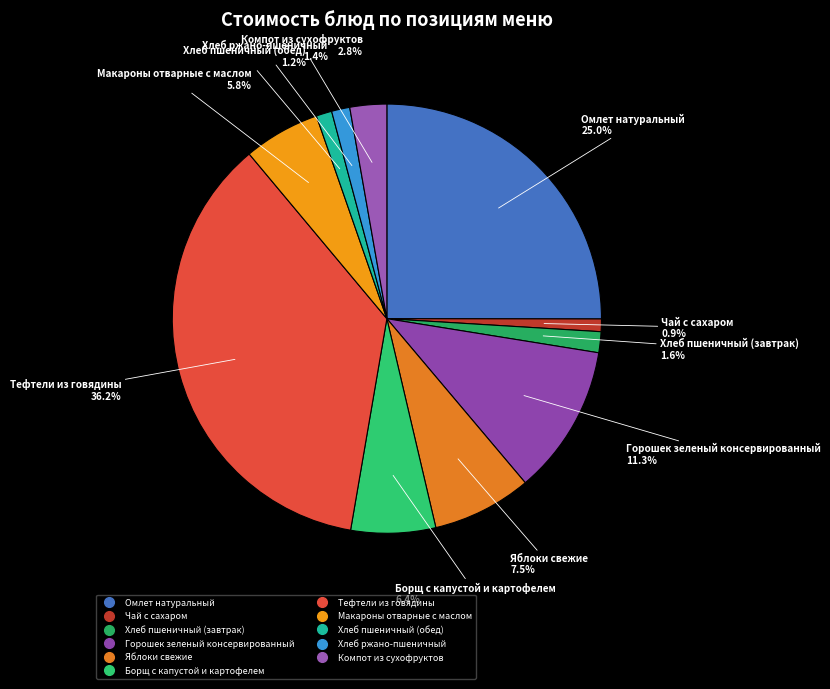

To the nearest percent, what portion does Хлеб ржано-пшеничный represent?

1%